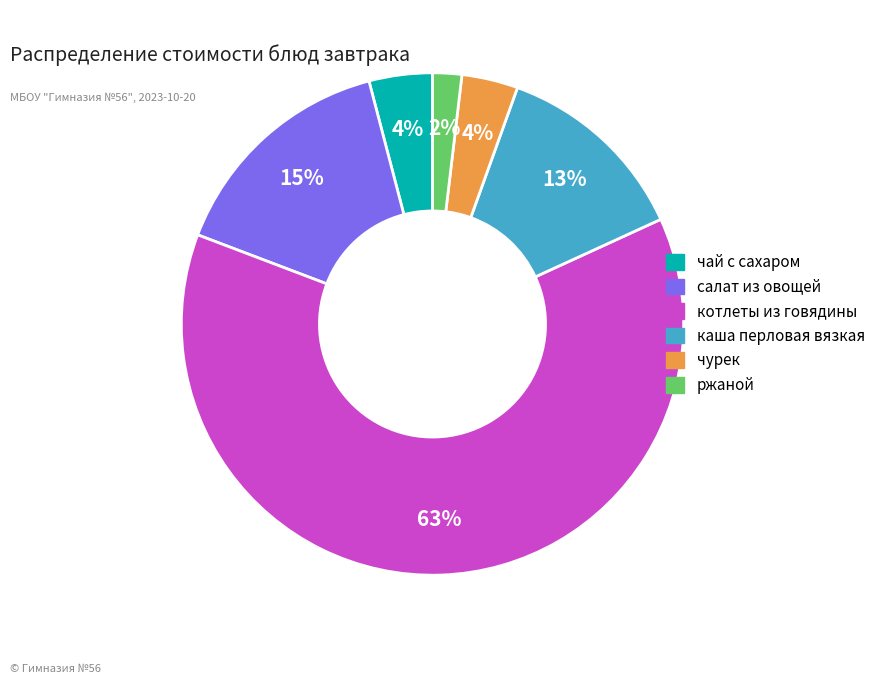

Combined, do чай с сахаром and каша перловая вязкая account for over 50%?

No